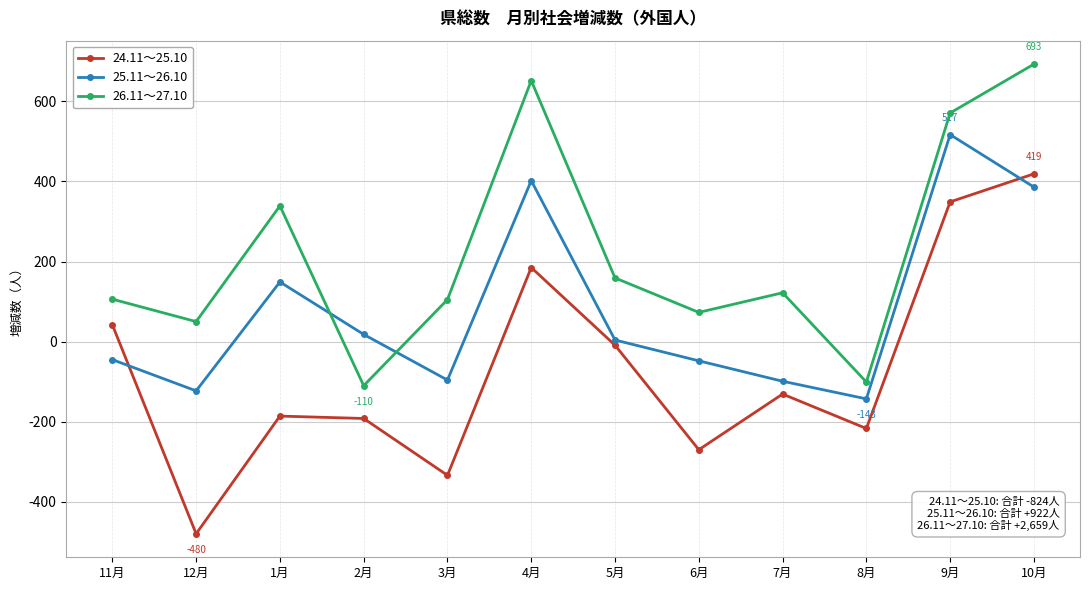

Which category has the highest value in the 26.11～27.10 series?

10月